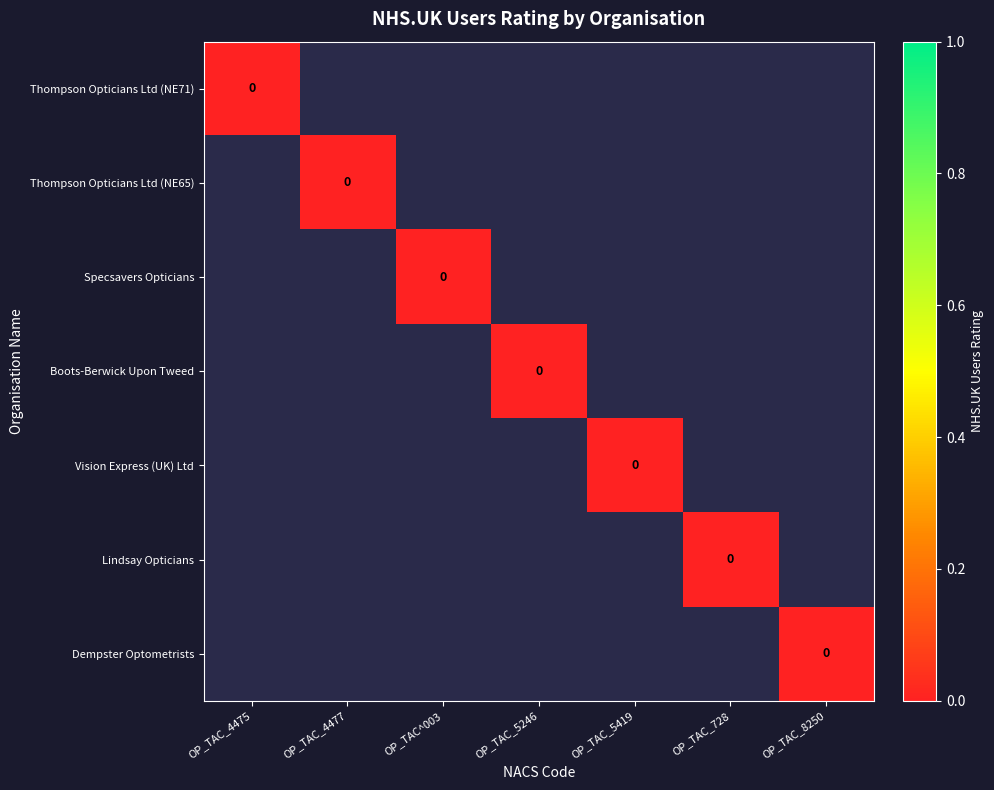

Which series has the largest total across all categories?

Thompson Opticians Ltd (NE71)